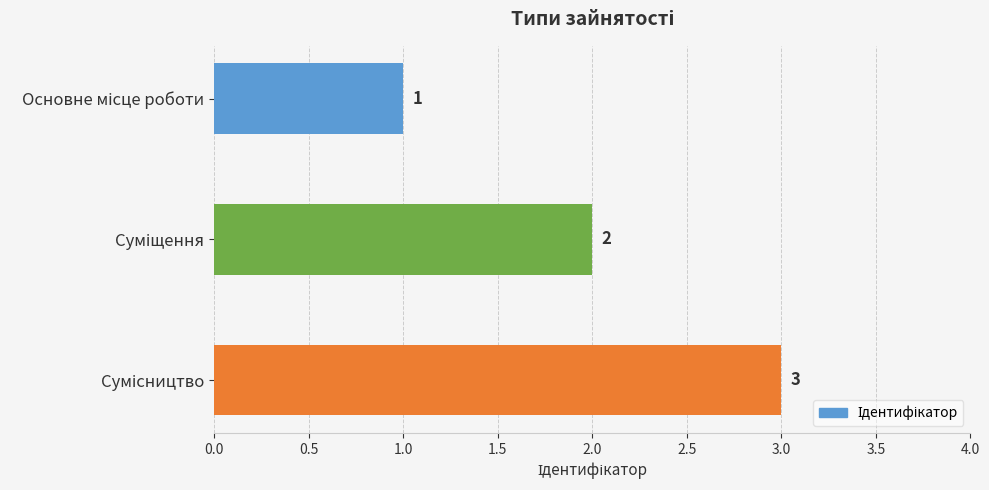

What is the value of the 2nd bar from the top?

2